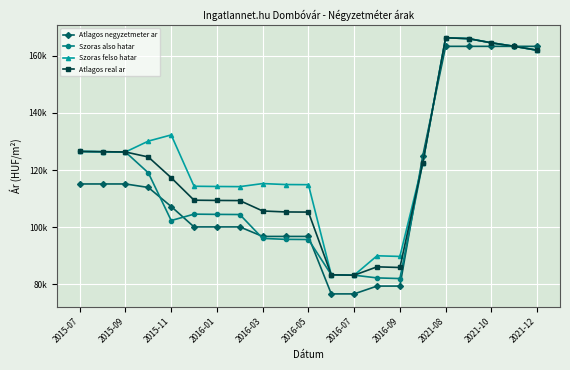

What are all the series names shown in the legend?

Atlagos negyzetmeter ar, Szoras also hatar, Szoras felso hatar, Atlagos real ar